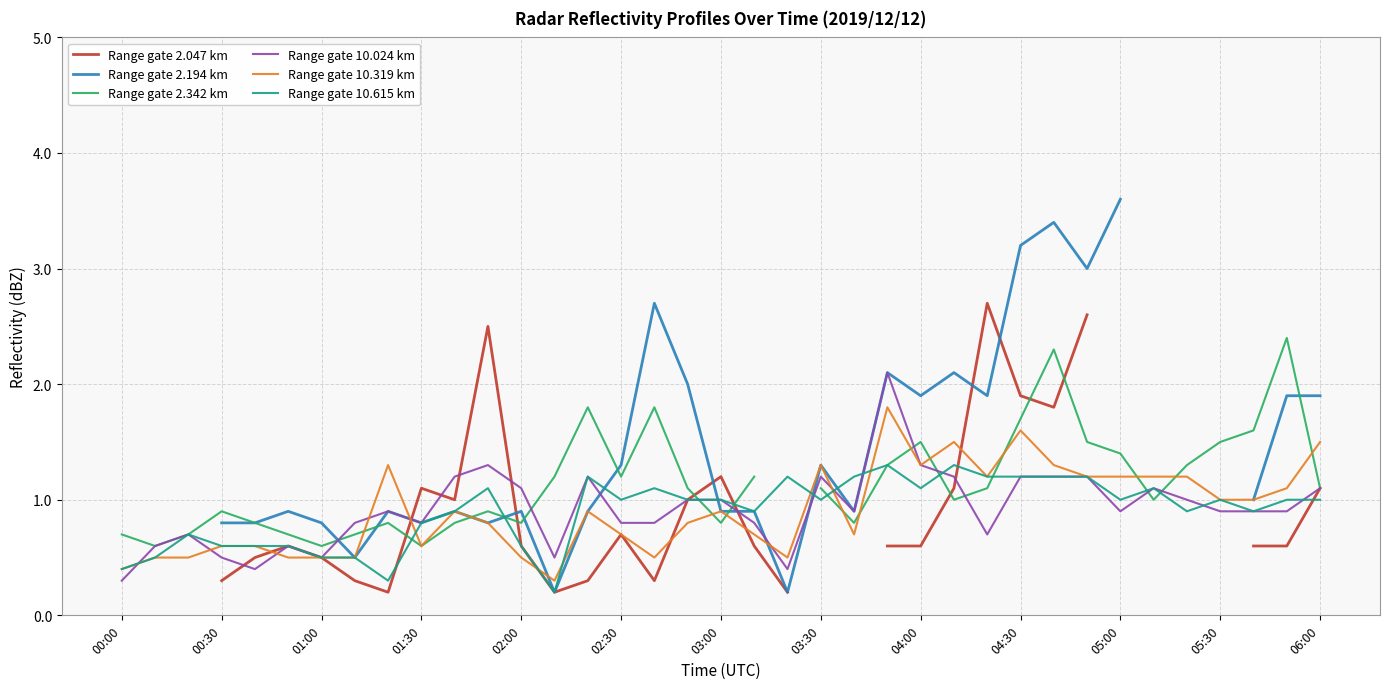

True or false: Range gate 10.615 km has a value of 0.6 at 00:00.

False